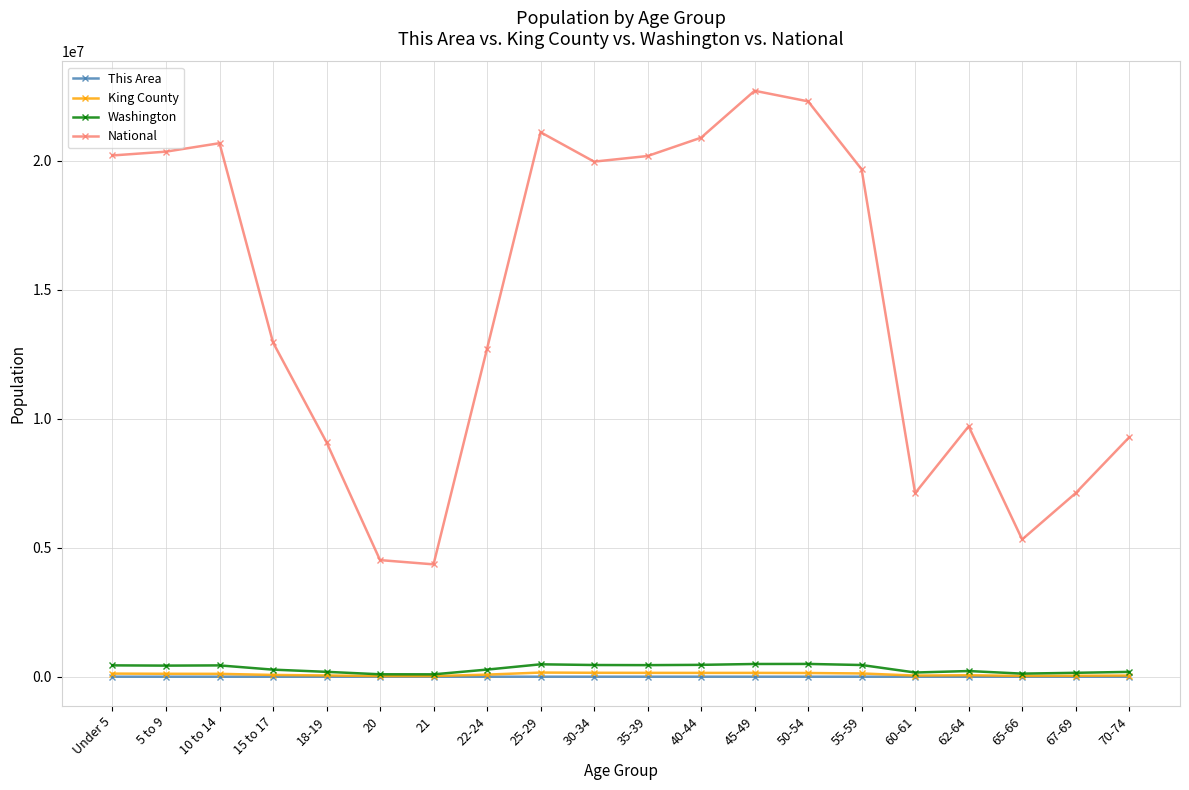

True or false: King County and National intersect in this chart.

False